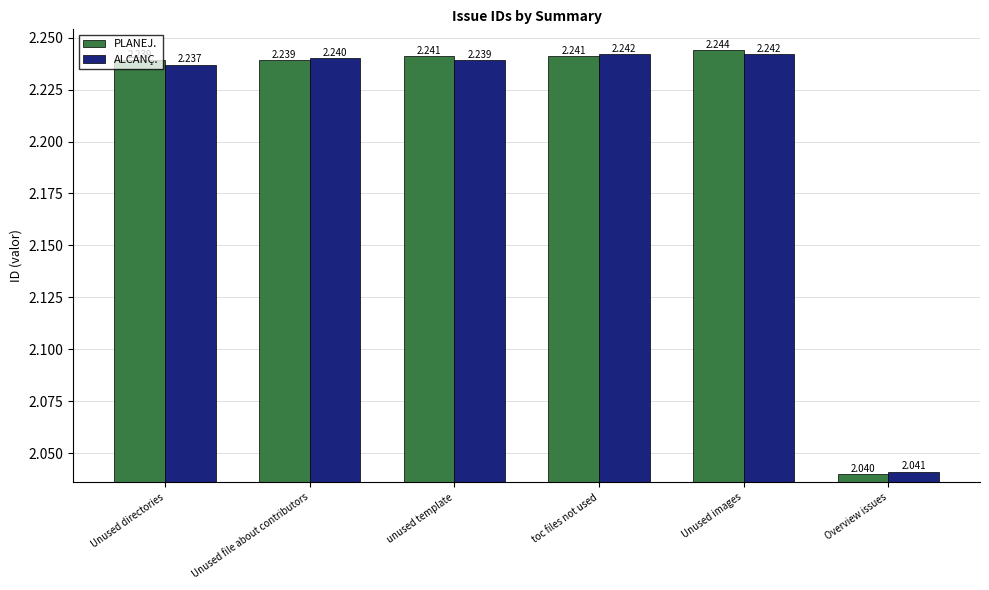

Are the bars horizontal?

No